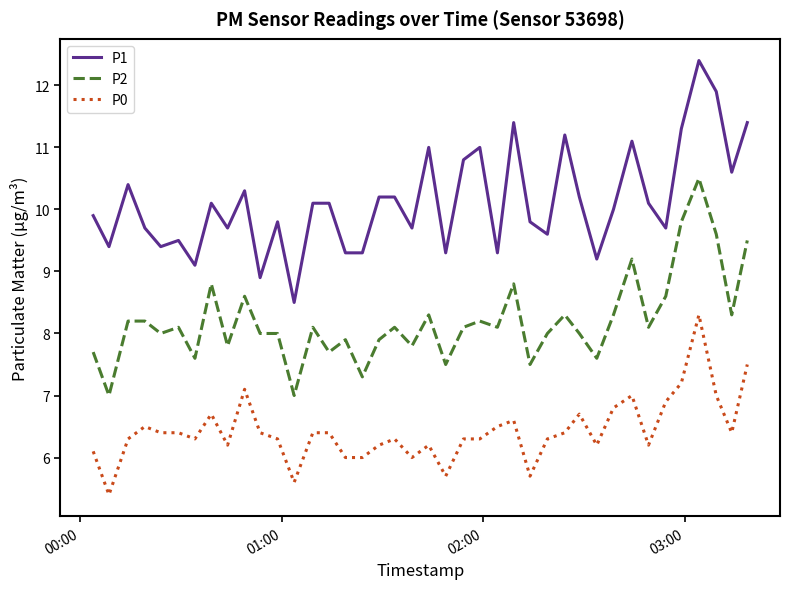

True or false: P1 and P2 intersect in this chart.

False